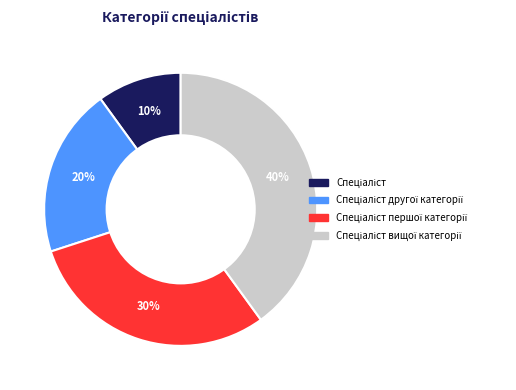

Is there any slice that represents more than half of the pie?

No